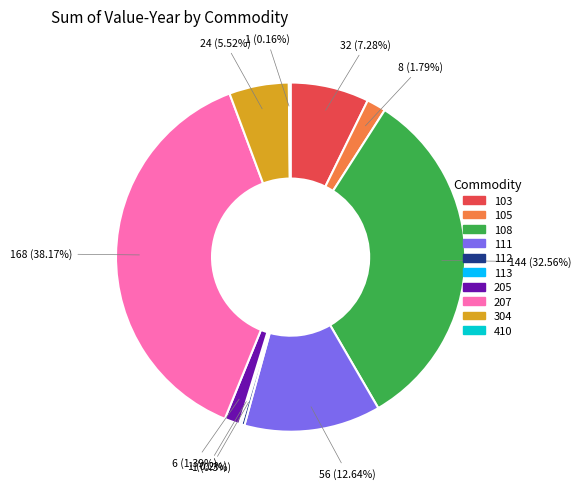

Does any single category account for the majority?

No